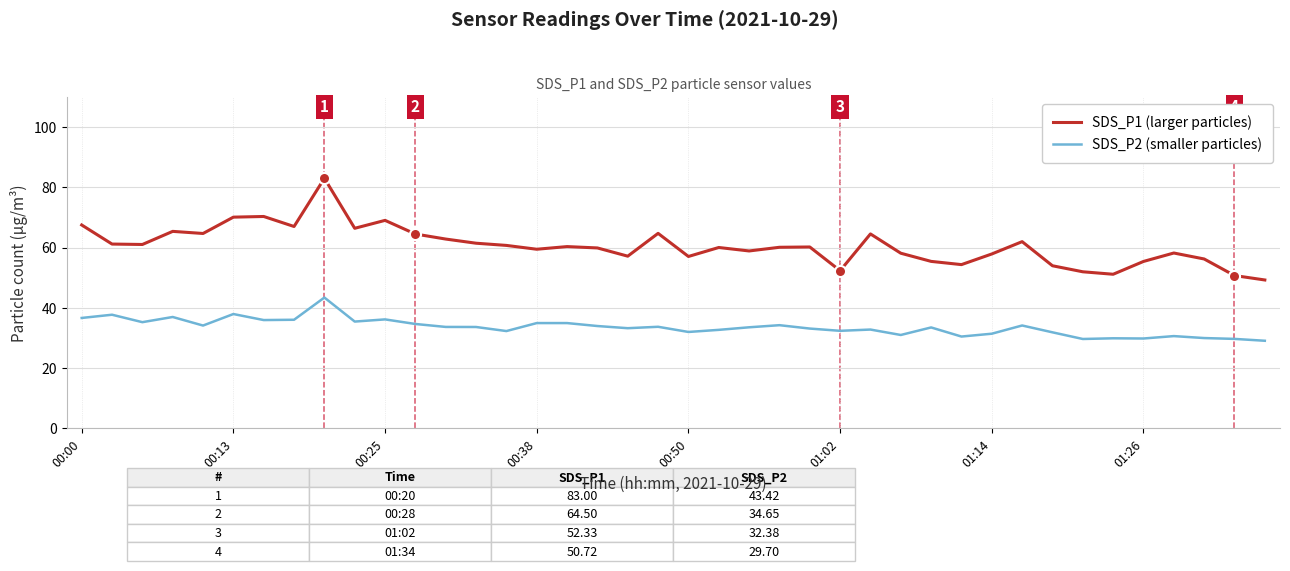

List the series in order of their peak value, lowest first.

SDS_P2 (smaller particles), SDS_P1 (larger particles)